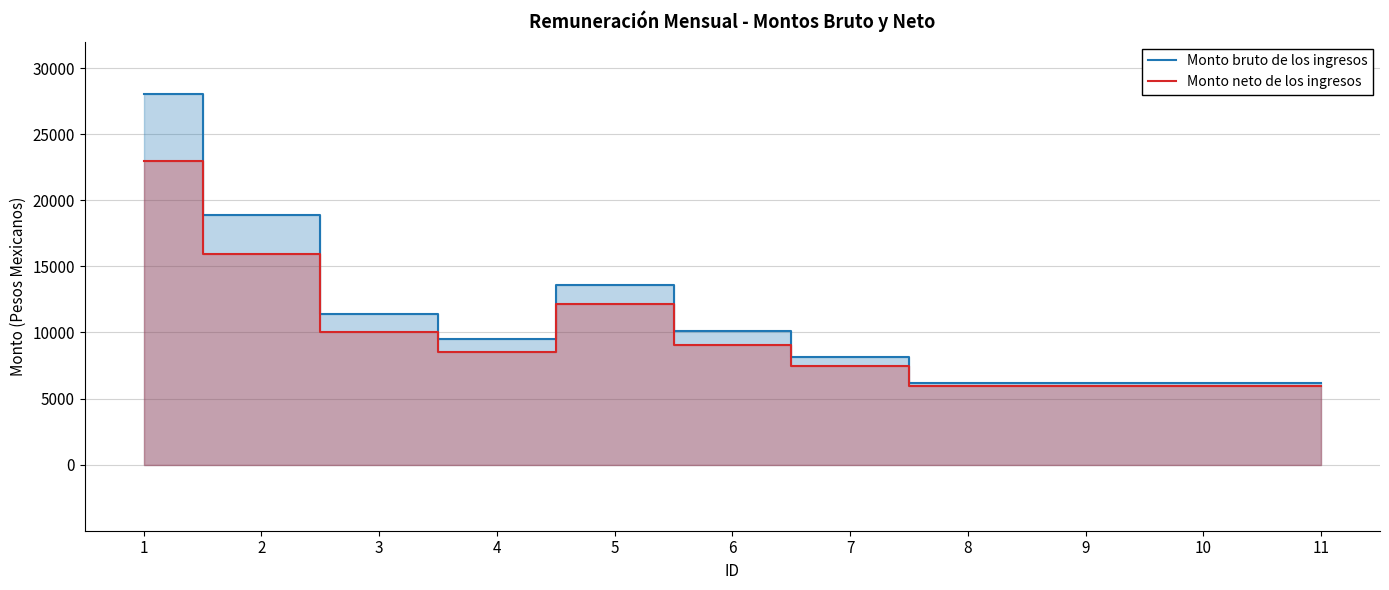

How many values in the Monto bruto de los ingresos series are below 9510?

5